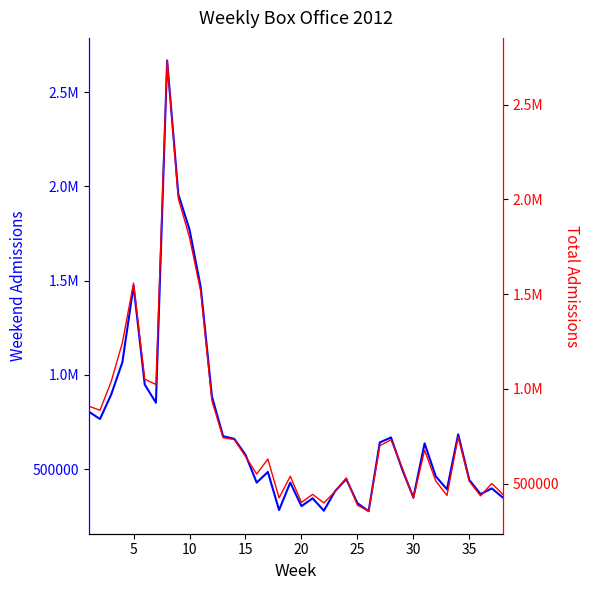

The value of Toplam at 11 is 1447204. True or false?

False